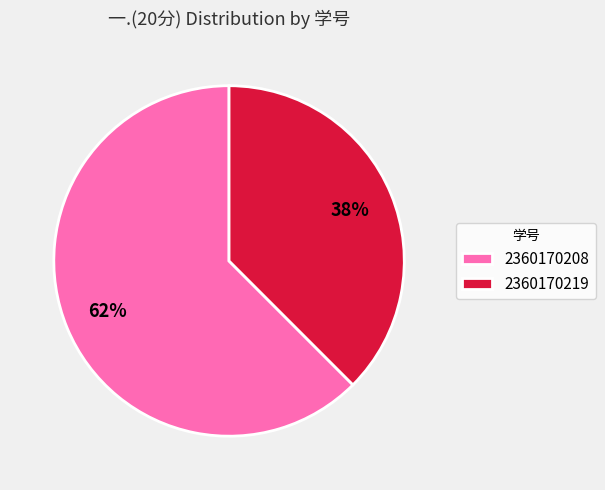

Does 2360170208 represent more than half of the total?

Yes